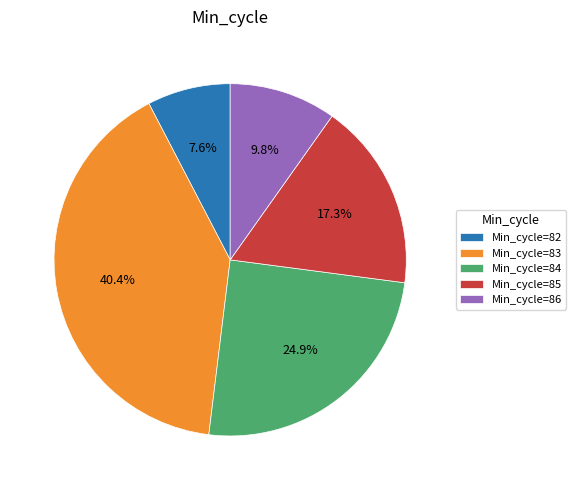

To the nearest percent, what is the difference between the largest and smallest slice percentages?

33%